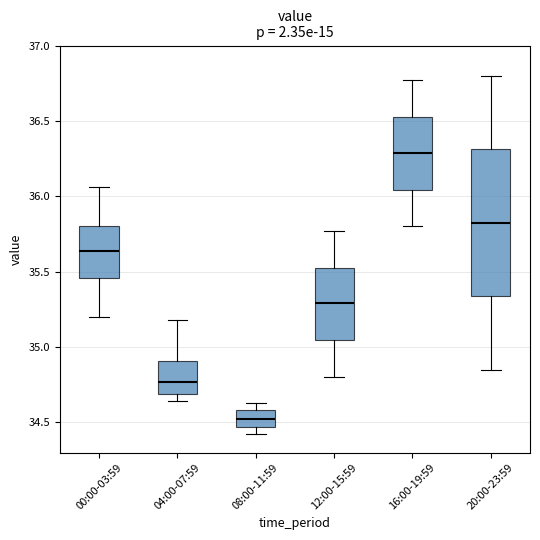

Which box has the lowest median line?

08:00-11:59